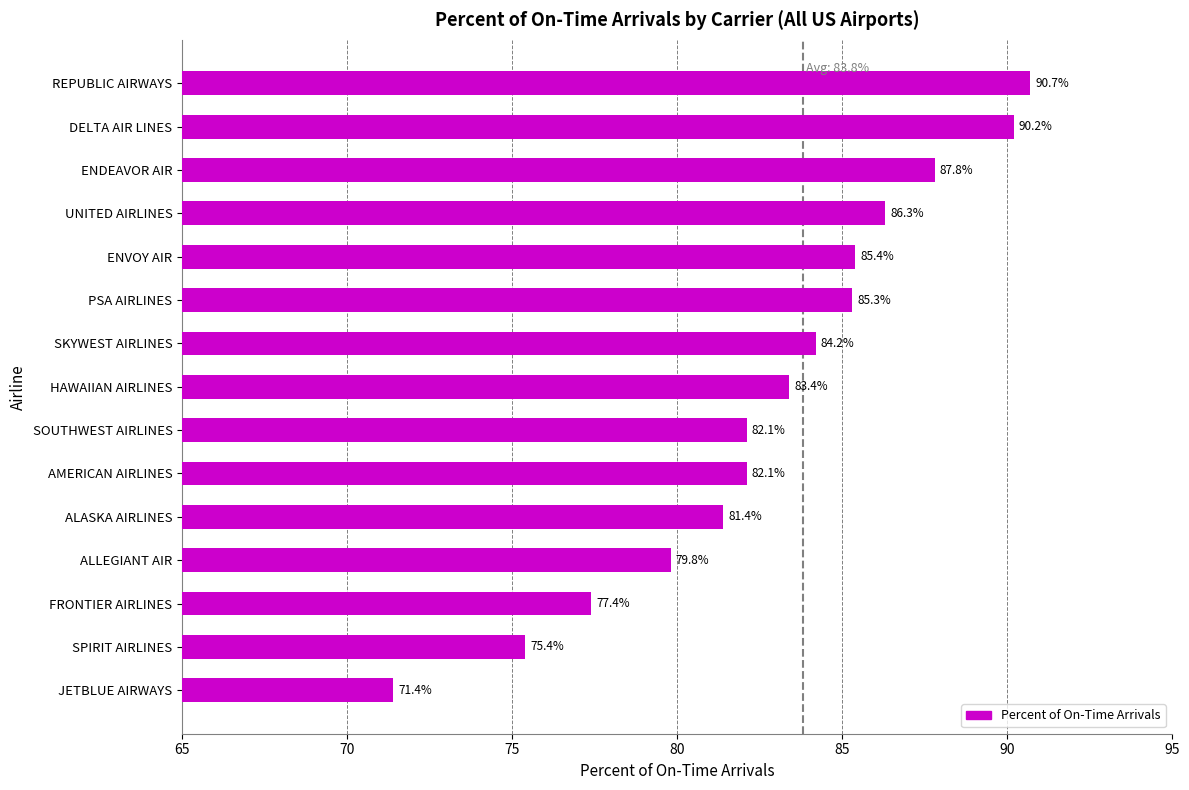

Reading bottom to top, list all the values displayed in this chart.

71.4	75.4	77.4	79.8	81.4	82.1	82.1	83.4	84.2	85.3	85.4	86.3	87.8	90.2	90.7